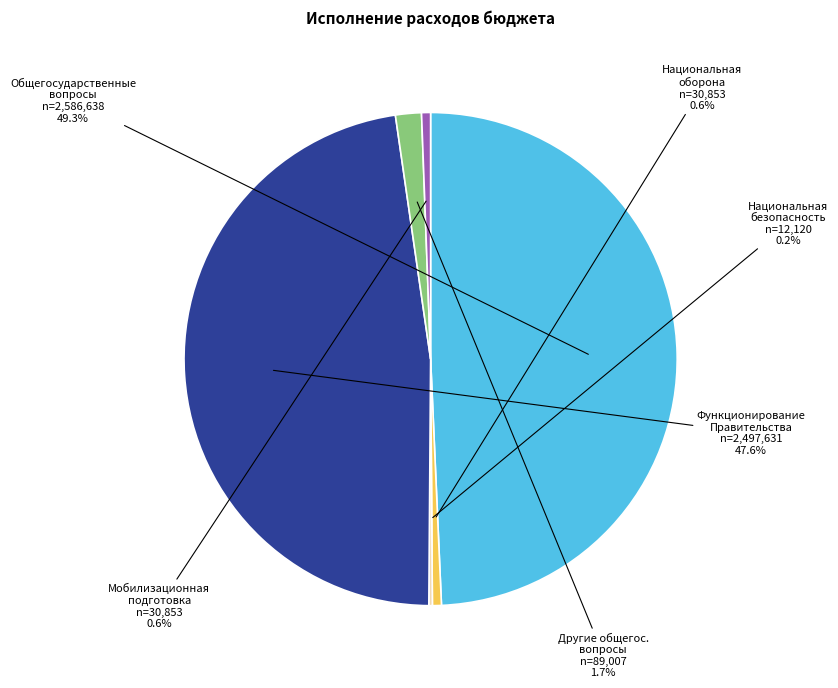

Does any single category account for the majority?

No